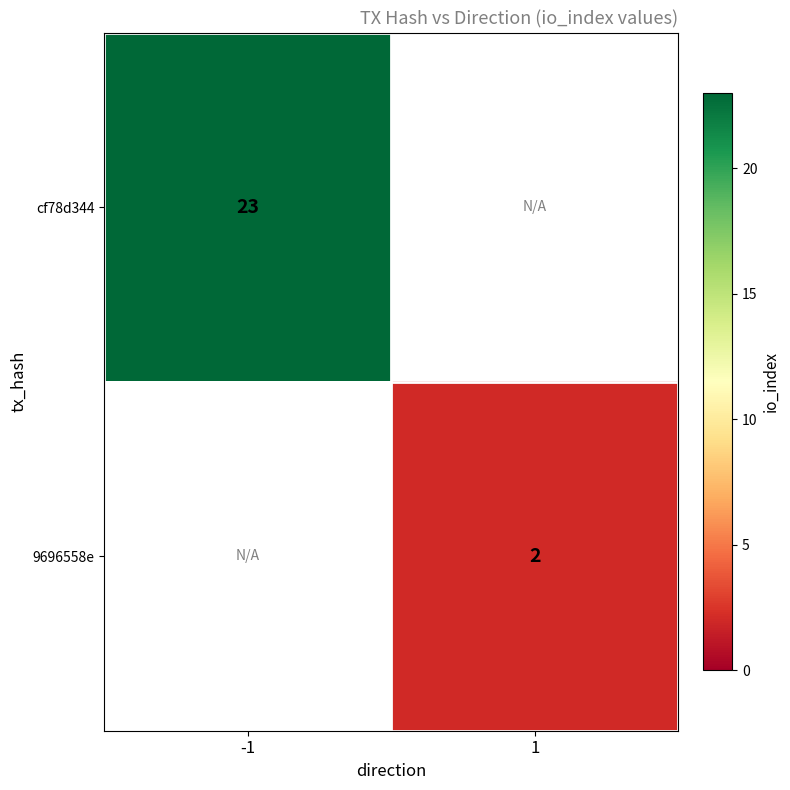

Is it true that cf78d344 equals 23 at -1?

True